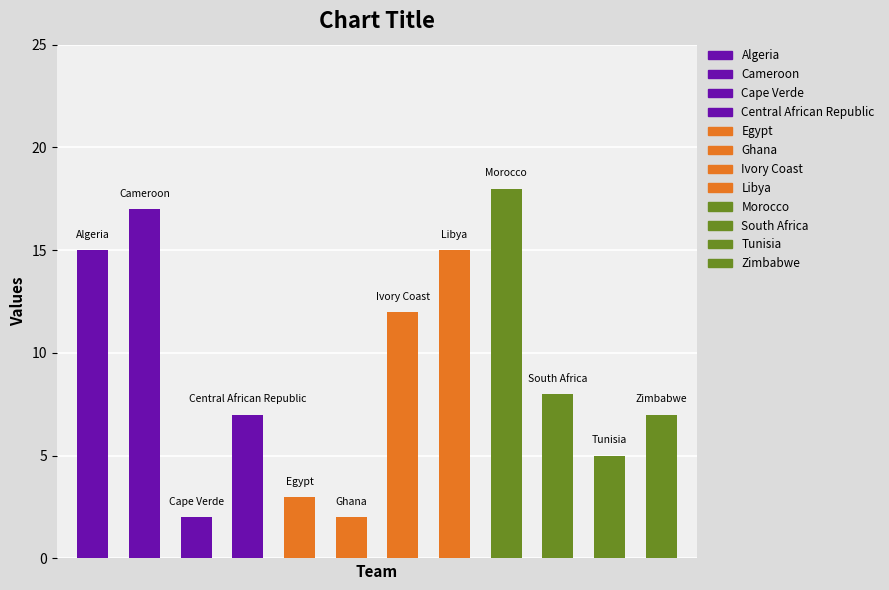

Does the chart contain any negative values?

No